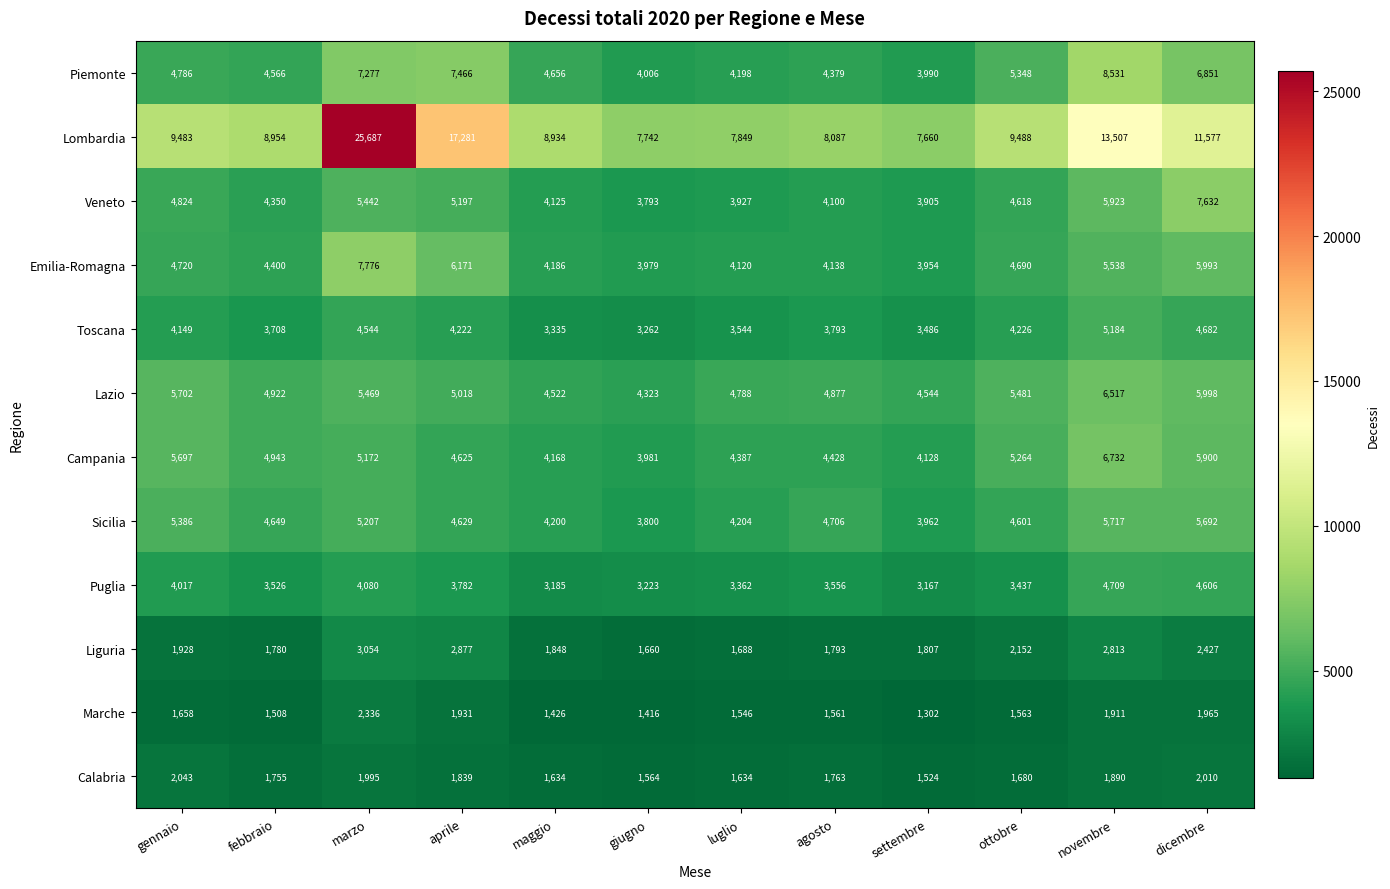

At gennaio, list the series in order from largest to smallest.

Lombardia, Lazio, Campania, Sicilia, Veneto, Piemonte, Emilia-Romagna, Toscana, Puglia, Calabria, Liguria, Marche